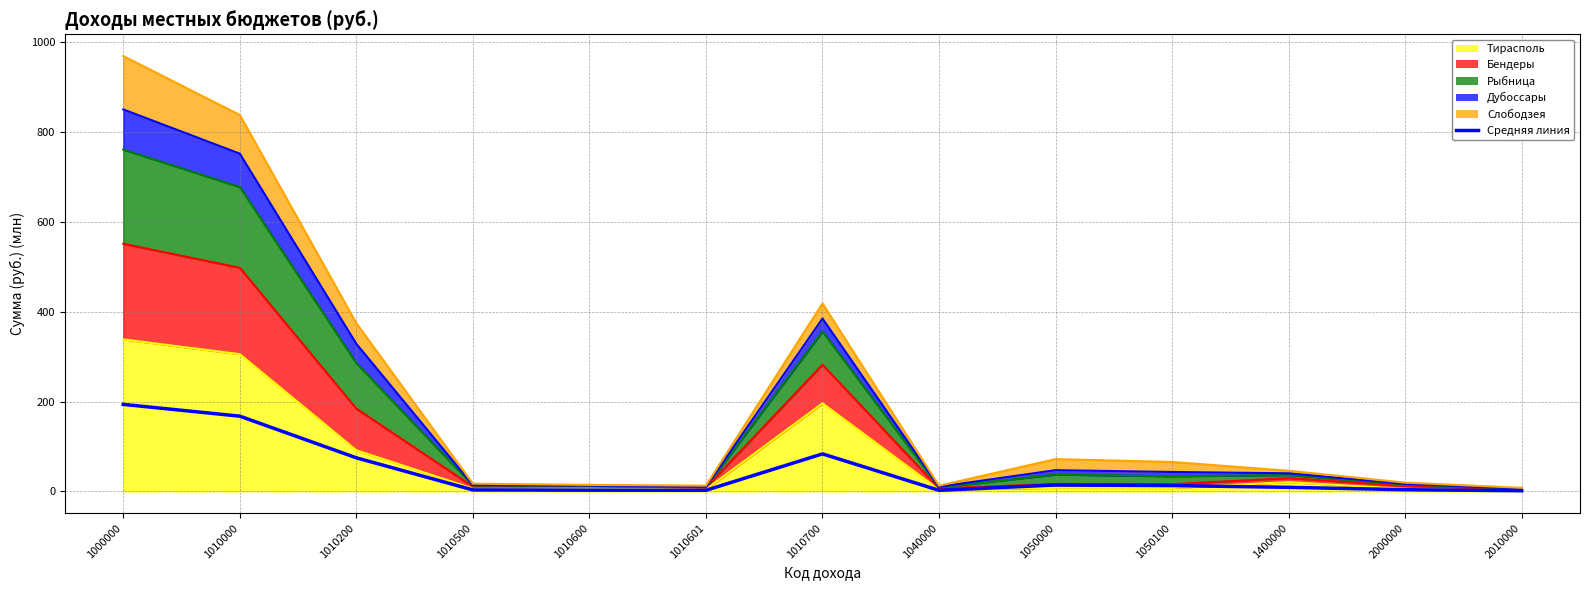

Where does the data first go above 9?

1000000